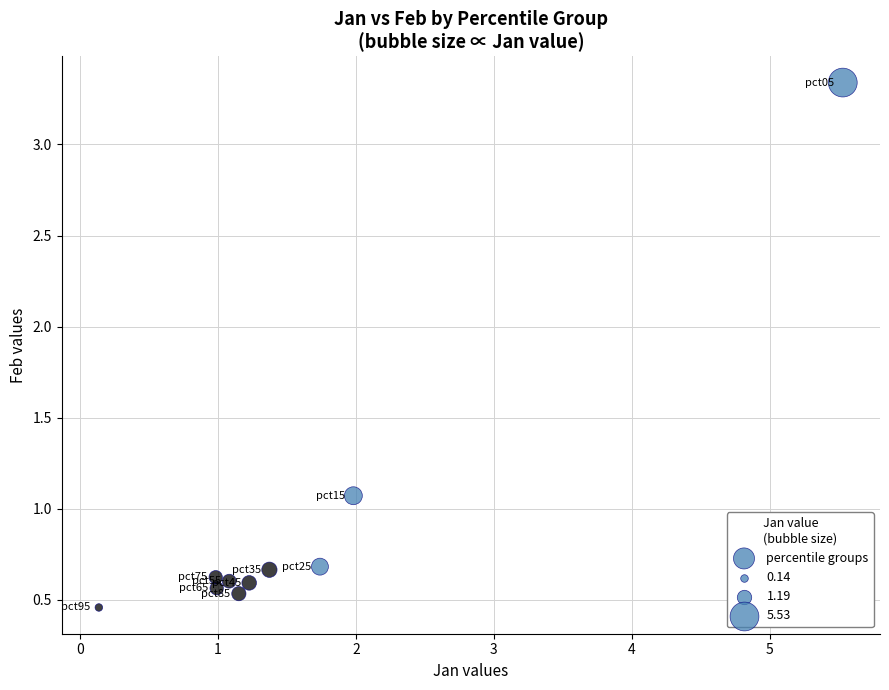

What Y value in the scatter plot is closest to 1?

1.1